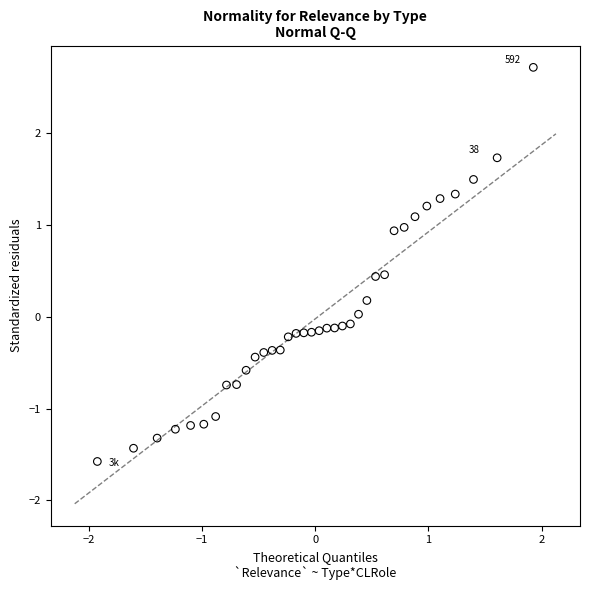

What is the range of X values (max minus min)?

3.9